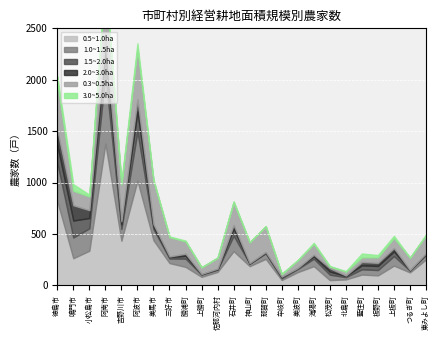

Between 佐那河内村 and 阿南市, which is larger?

阿南市